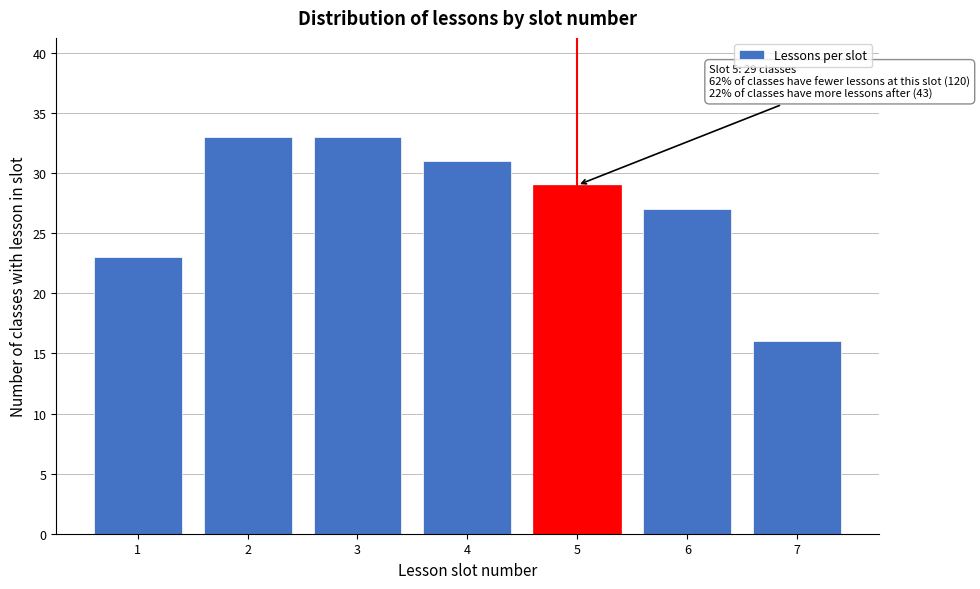

Reading left to right, what are all the values shown in this chart?

1=23	2=33	3=33	4=31	5=29	6=27	7=16